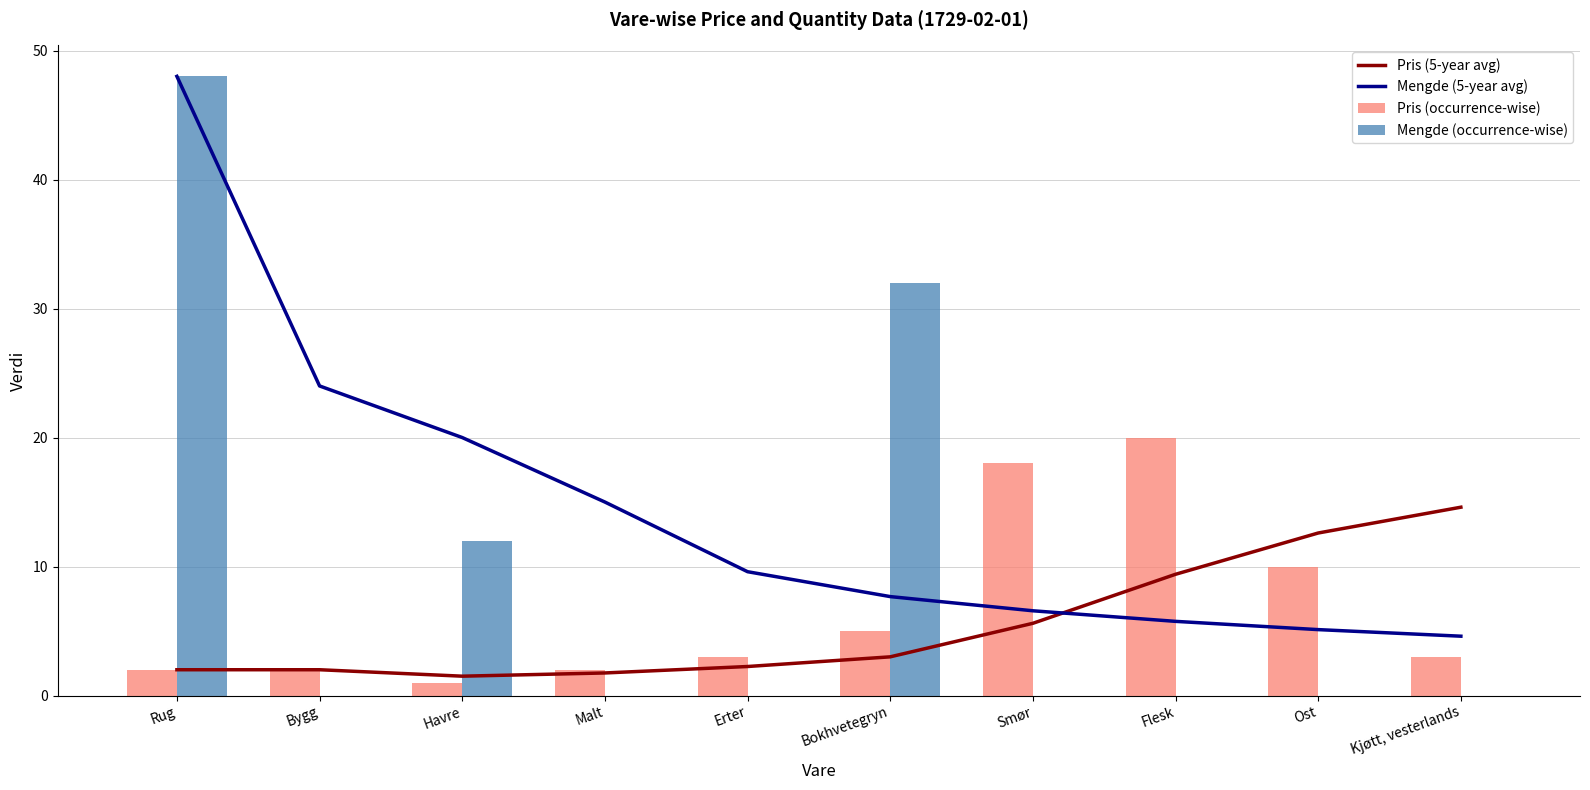

What is the value of the Pris (occurrence-wise) bar at the 4th from the left?

2.0